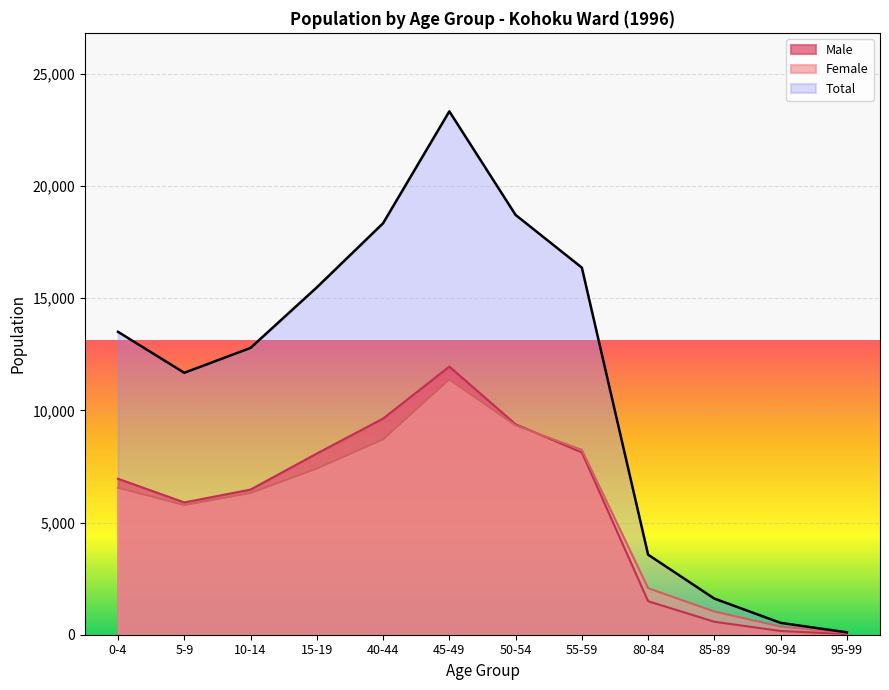

The value of Total at 5-9 is 20789. True or false?

False